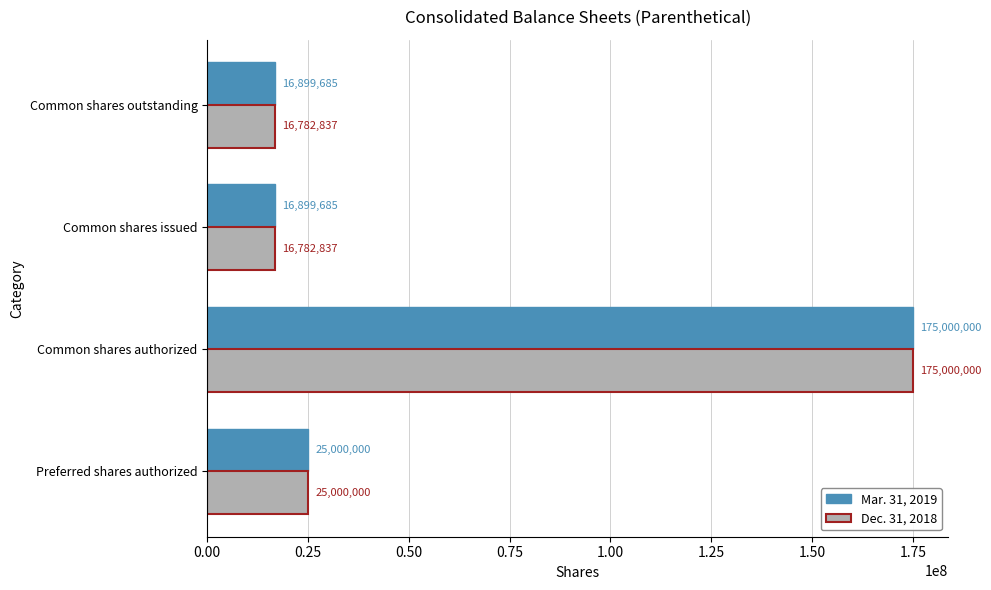

The value of Mar. 31, 2019 at Common shares outstanding is 16899685. True or false?

True